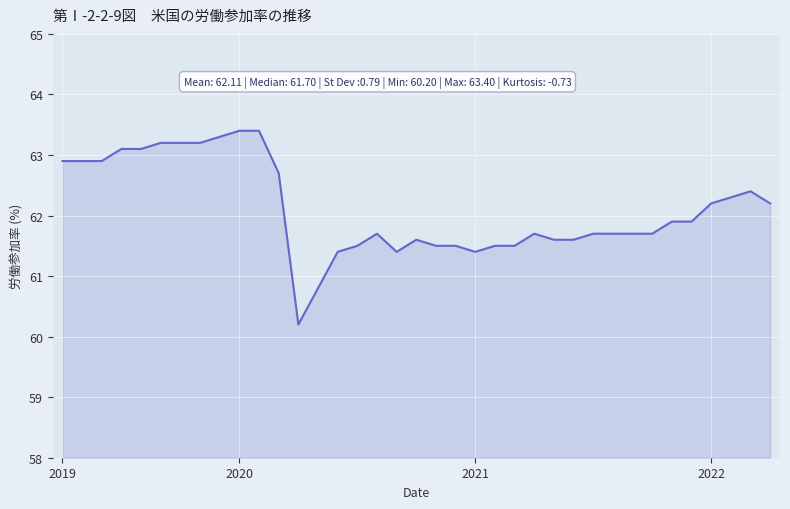

What is the difference between the maximum and minimum values?

3.2